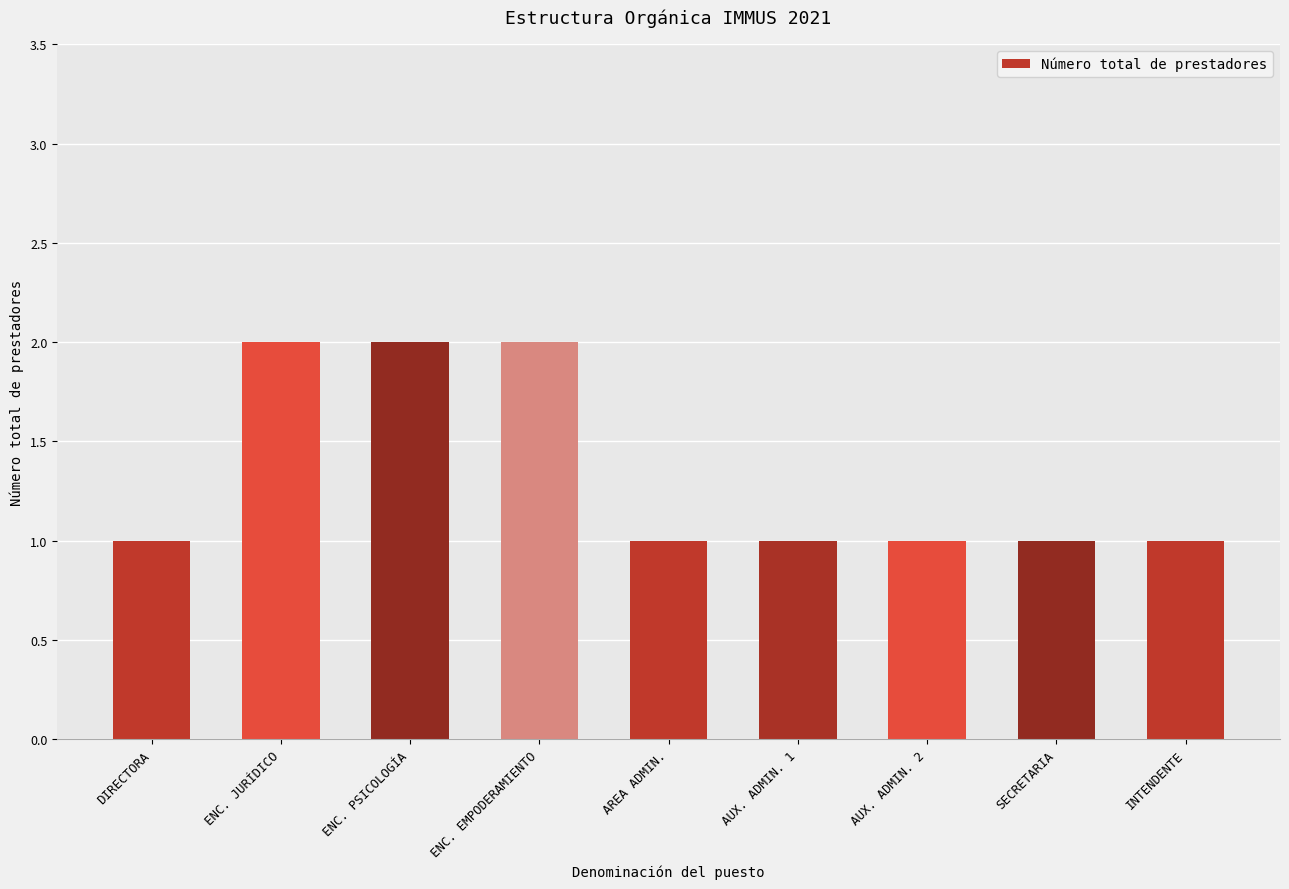

What is the ratio of the value at ENC. EMPODERAMIENTO to the value at SECRETARIA?

2.0